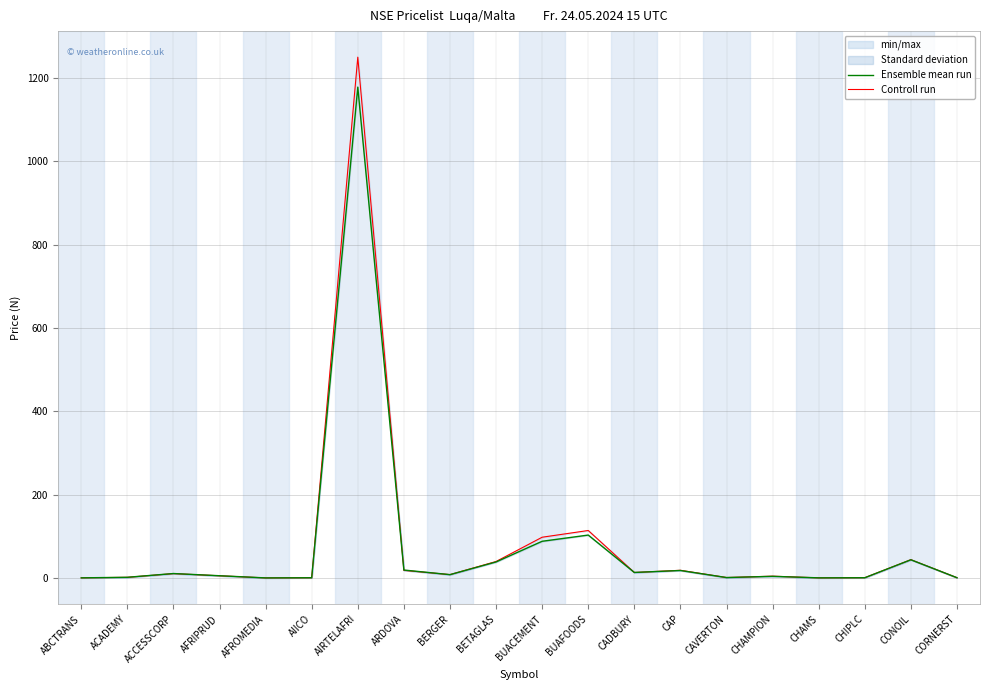

What are all the series names shown in the legend?

Ensemble mean run, Controll run